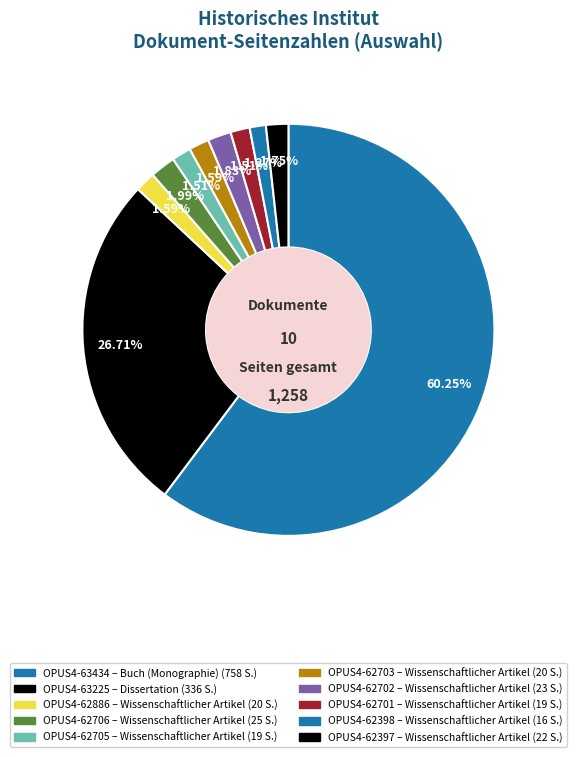

Is there a majority slice in this chart?

Yes